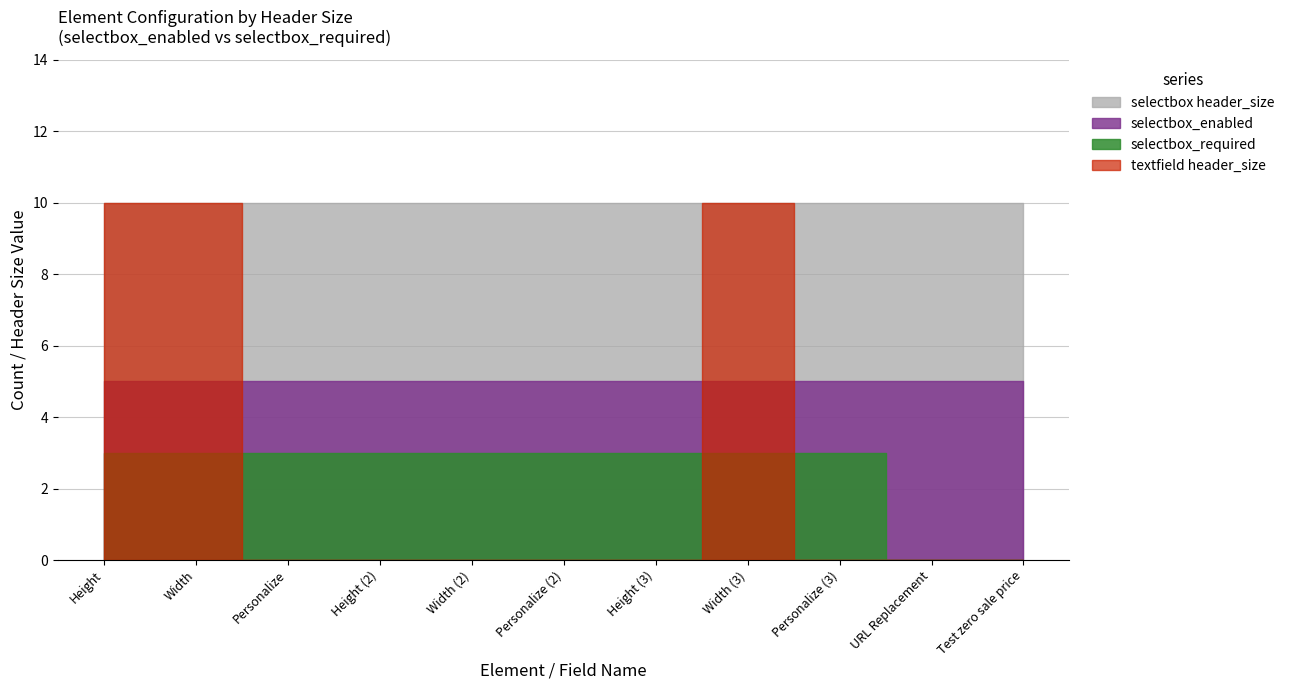

The selectbox series shows 10 at Height. True or false?

True